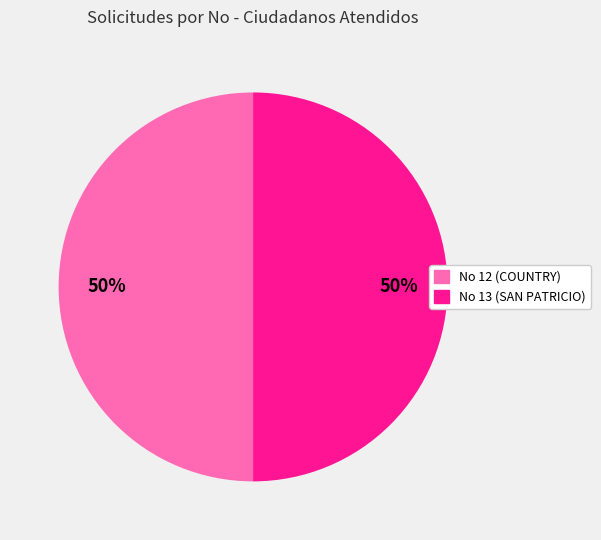

To the nearest percent, what is the average slice percentage?

50%